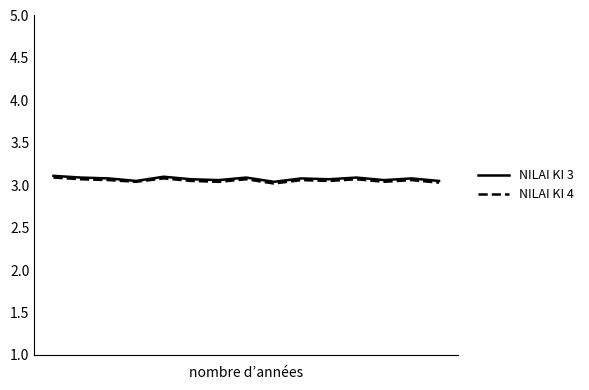

What are all the series names shown in the legend?

NILAI KI 3, NILAI KI 4